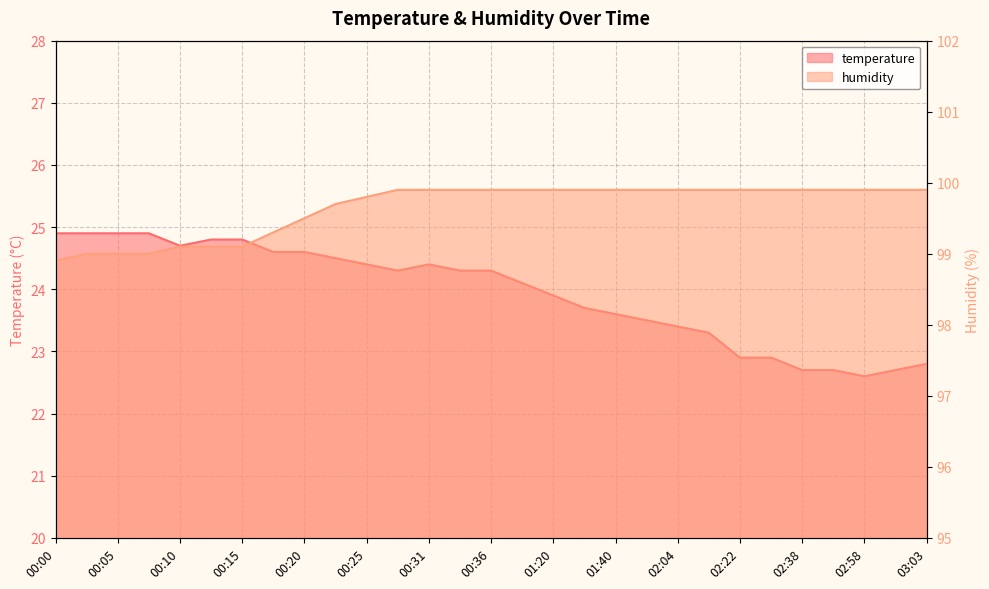

The value of humidity at 00:20 is 99.5. True or false?

True